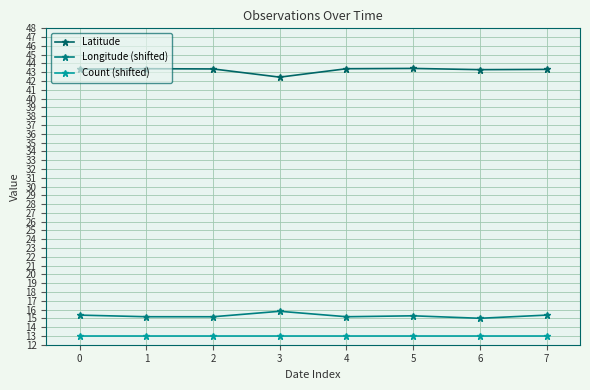

What is the value of the Longitude (shifted) point at the 7th from the left?

15.0